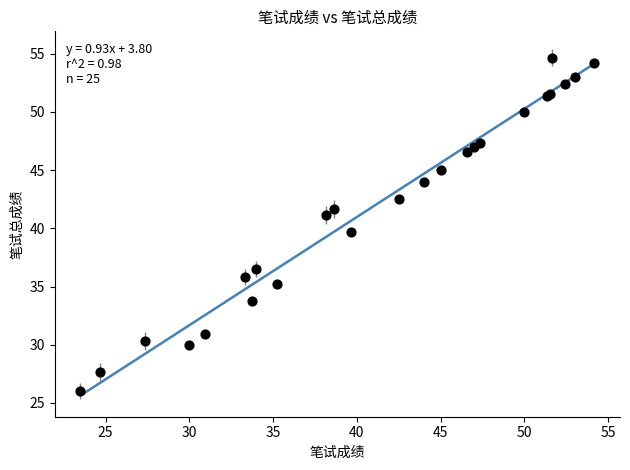

What Y value in the scatter plot is closest to 40?

39.7